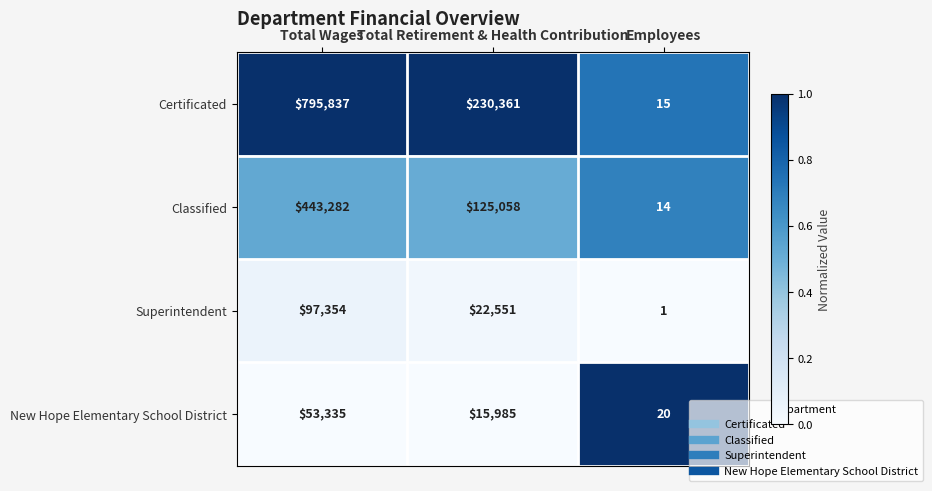

Rank the categories by Superintendent value from highest to lowest.

Total Wages, Total Retirement & Health Contribution, Employees